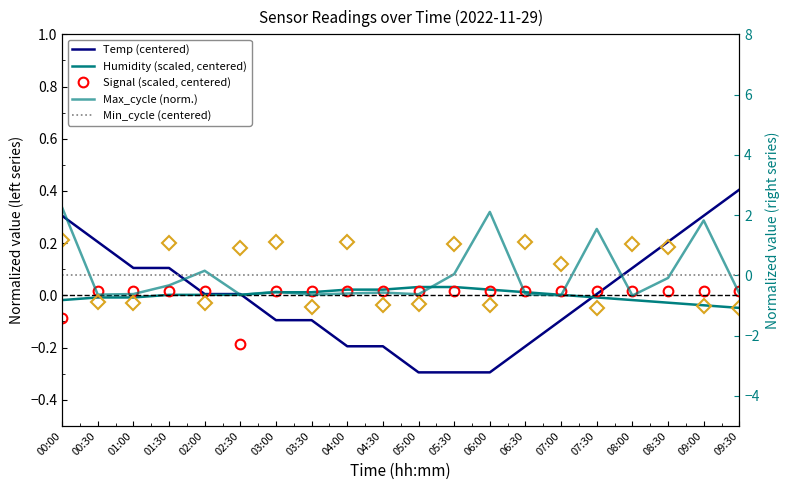

Is the value of Max_cycle (norm.) at 05:30 greater than the value of Signal (scaled, centered) at 03:00?

Yes